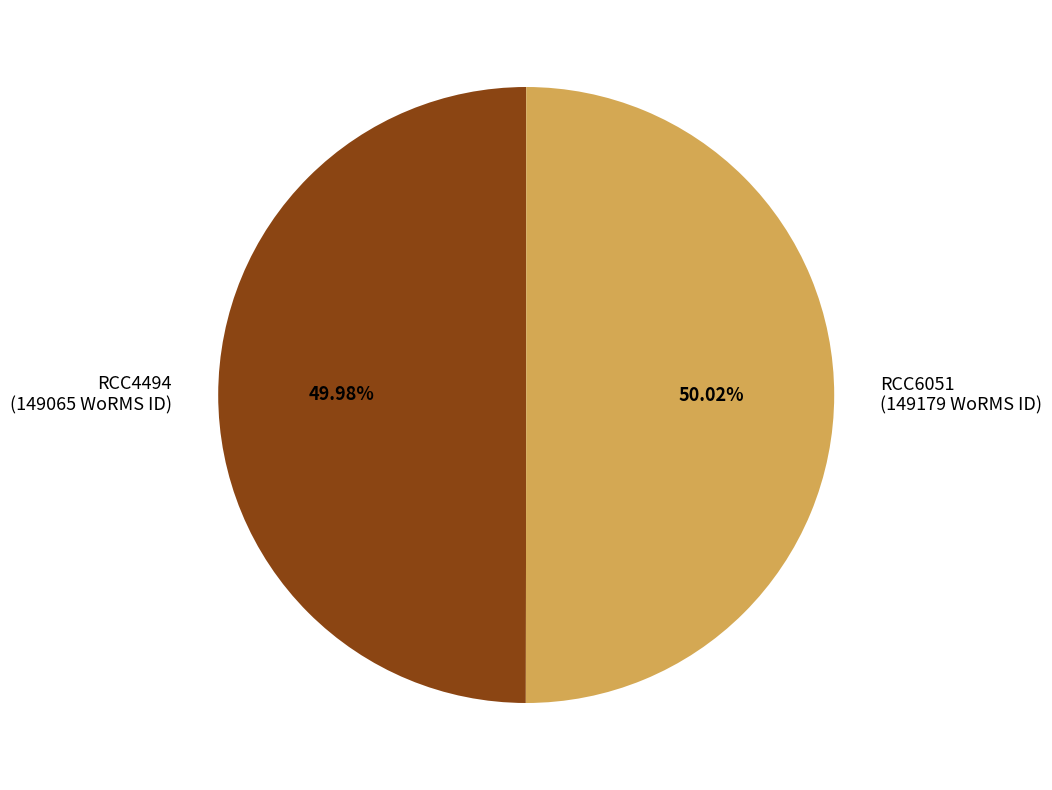

What percentage is NOT represented by RCC4494?

50.0%